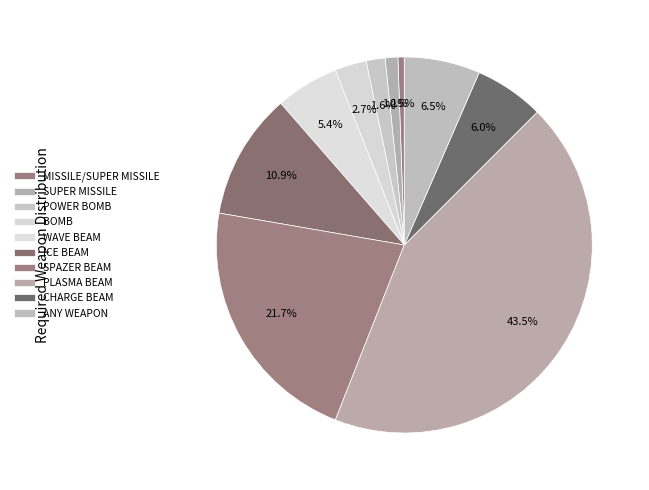

Count the number of slices in the pie.

10